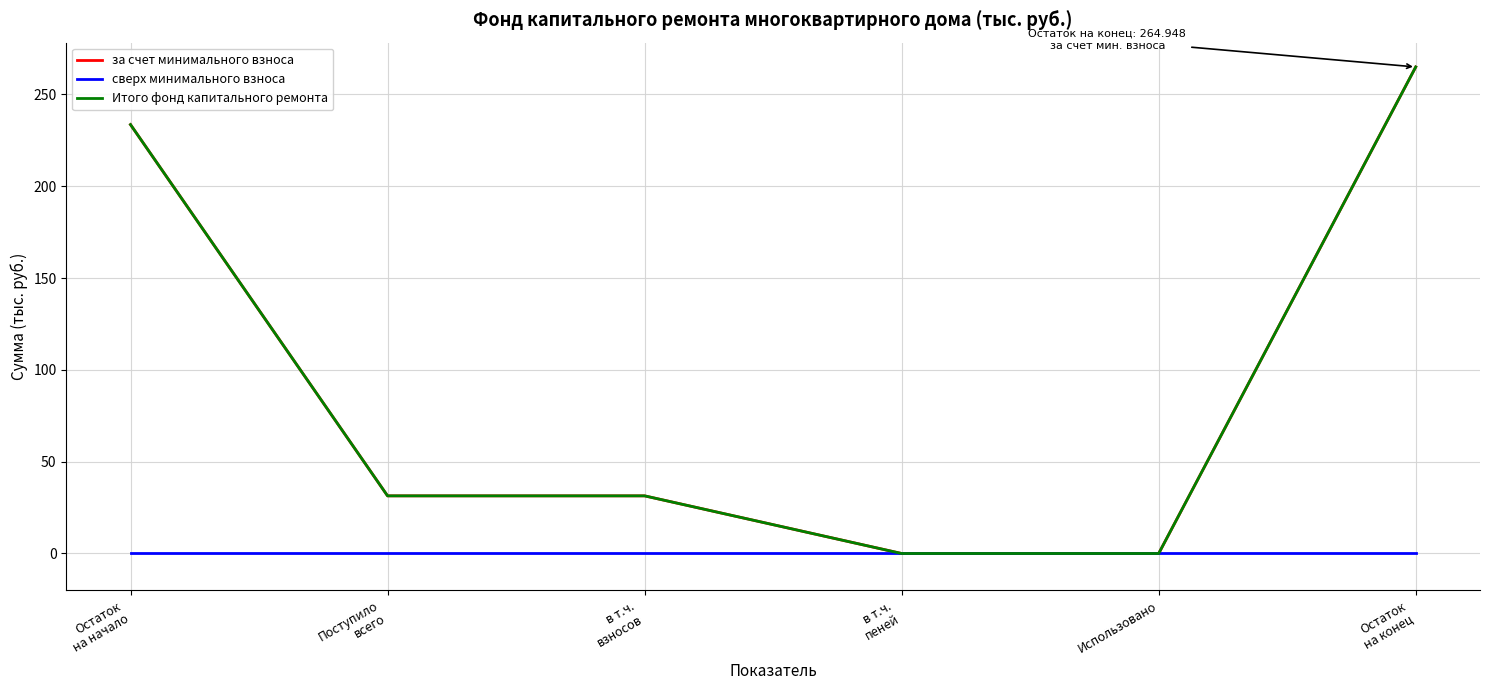

Is this an area chart (filled region under the line)?

No